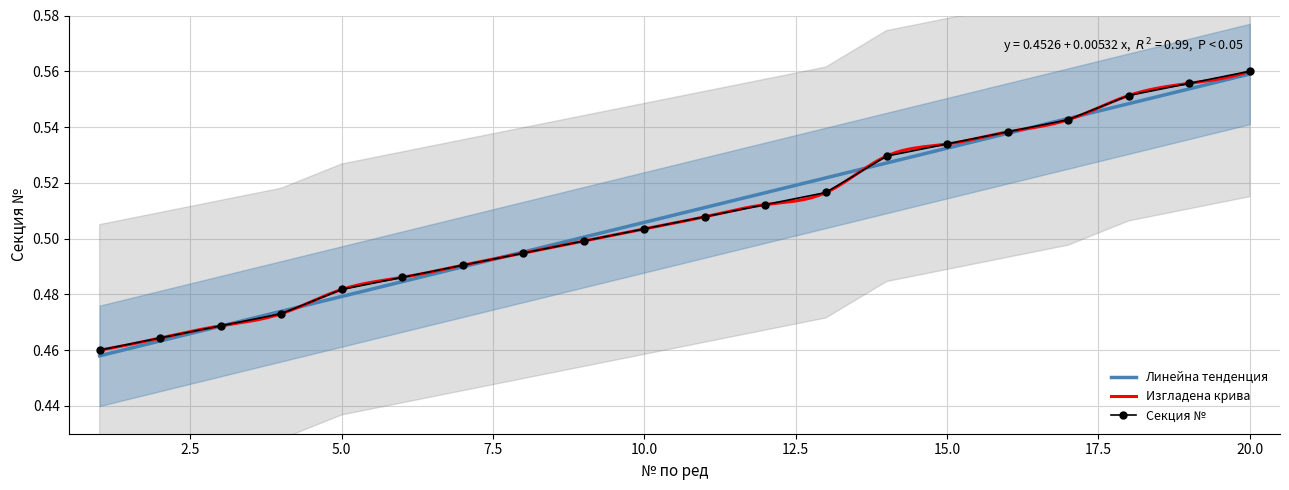

True or false: the data shows 0.5 at 1.

True